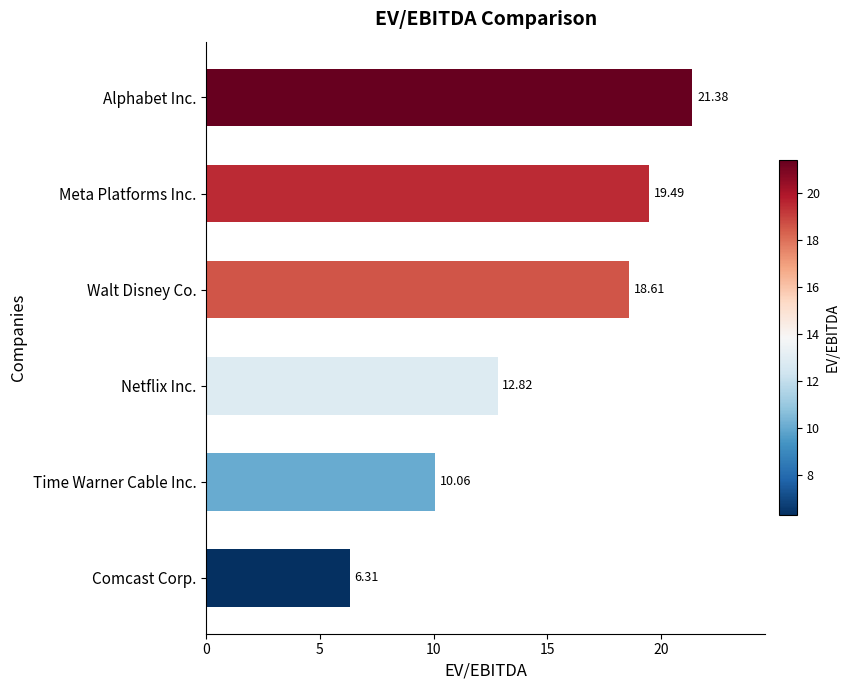

Which label corresponds to the largest value in the chart?

Alphabet Inc.